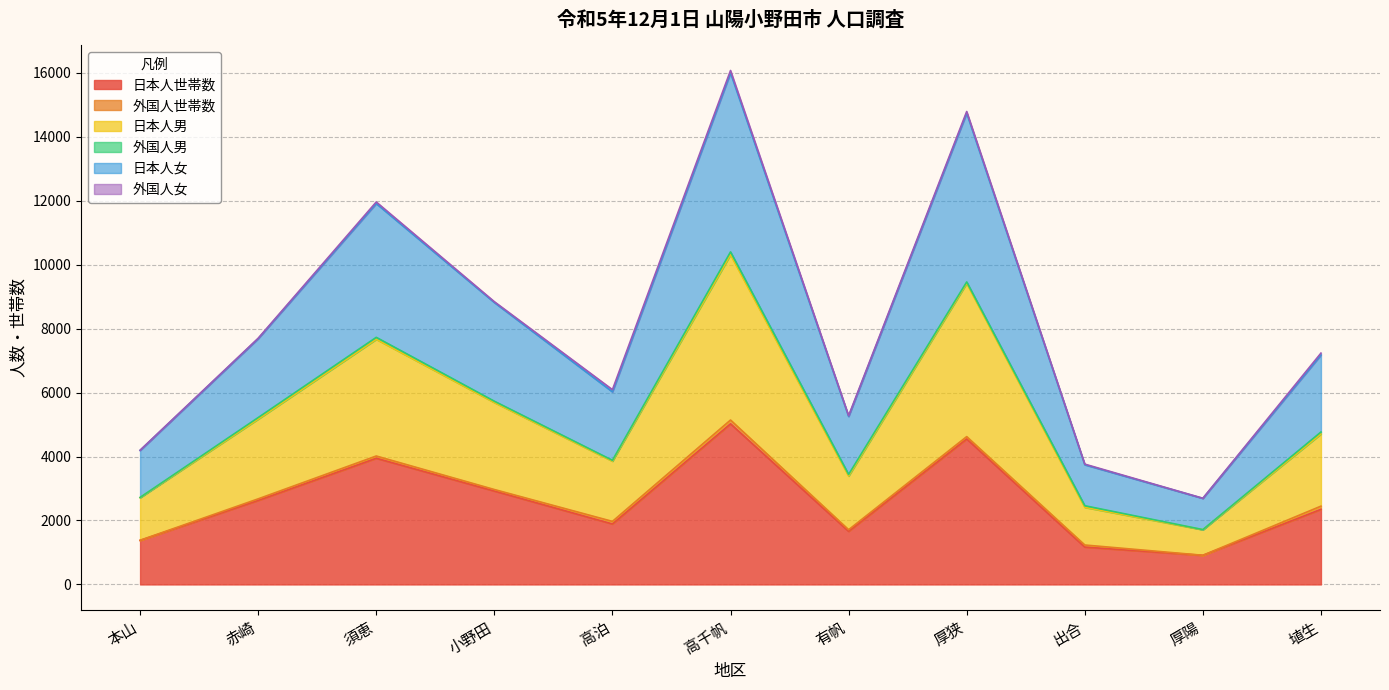

What is the total value across all series at 小野田?

8842